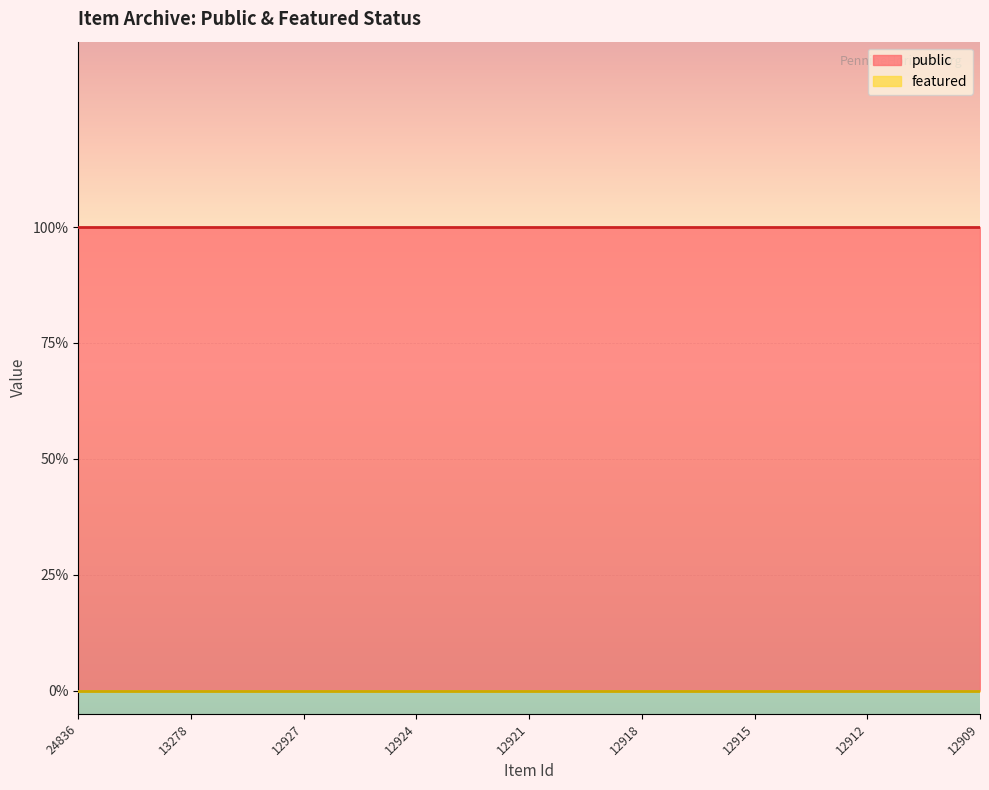

What are all the series names shown in the legend?

public, featured